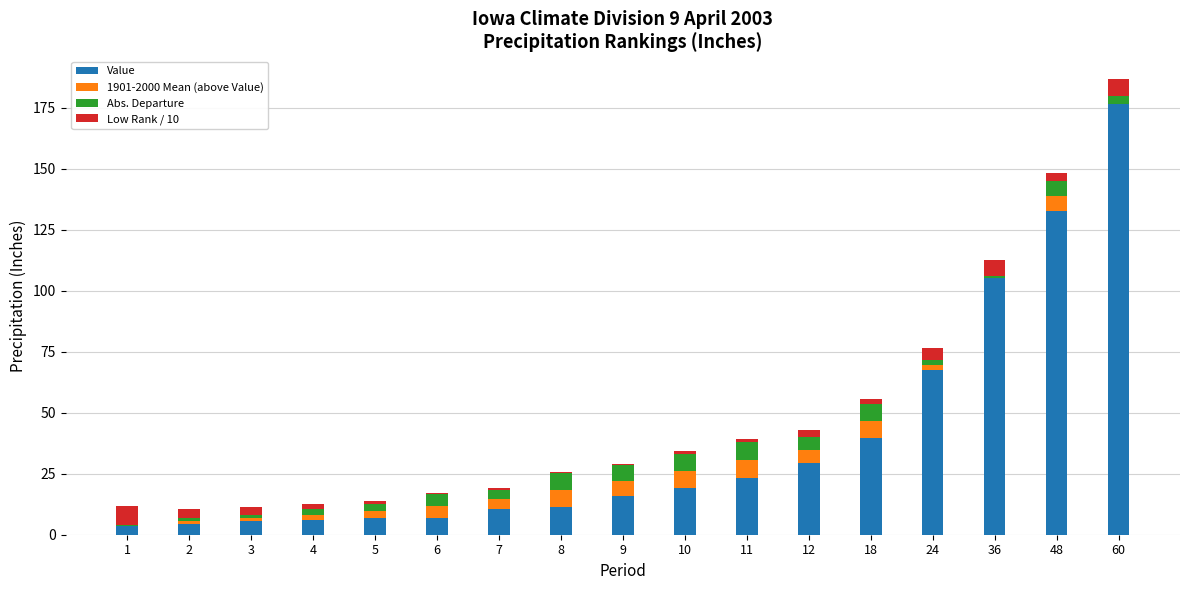

What is the maximum value for Value?

176.5